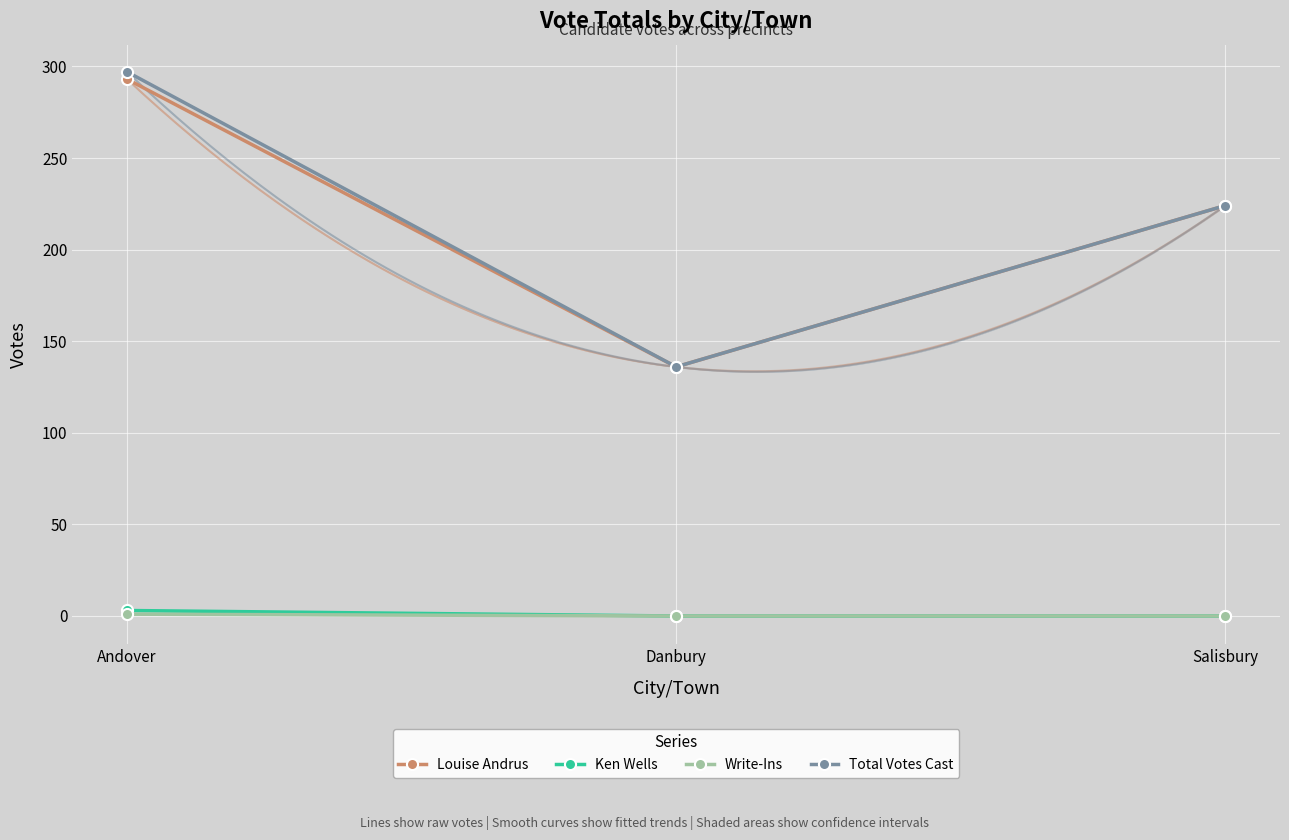

Is this an area chart (filled region under the line)?

No